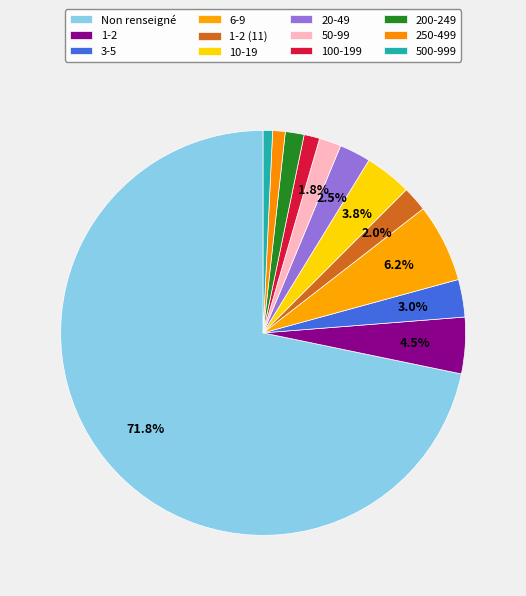

How many segments does this pie chart have?

12